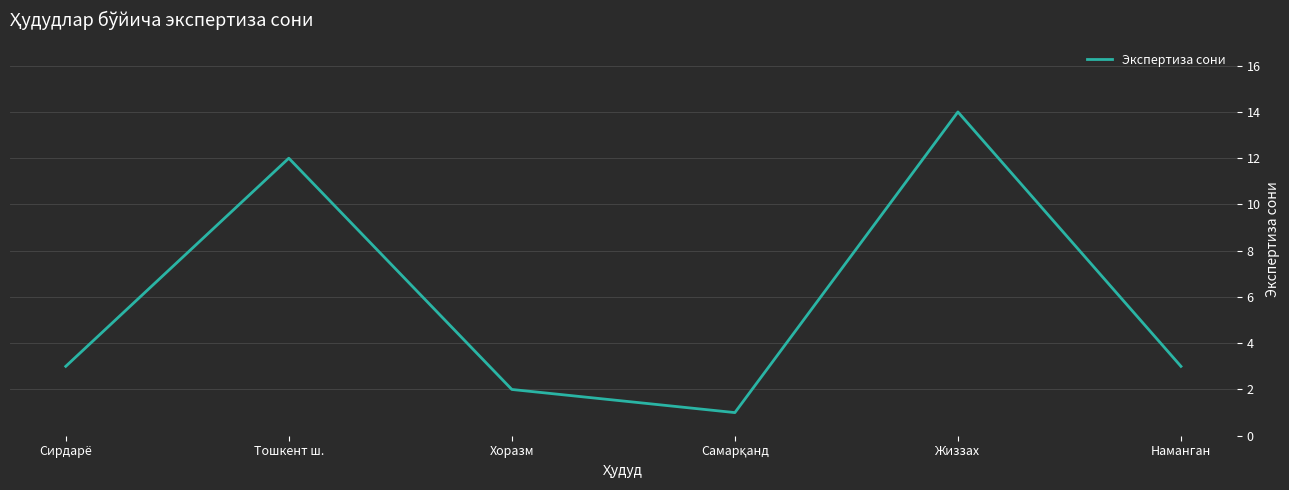

Reading left to right, what are all the values shown in this chart?

3	12	2	1	14	3